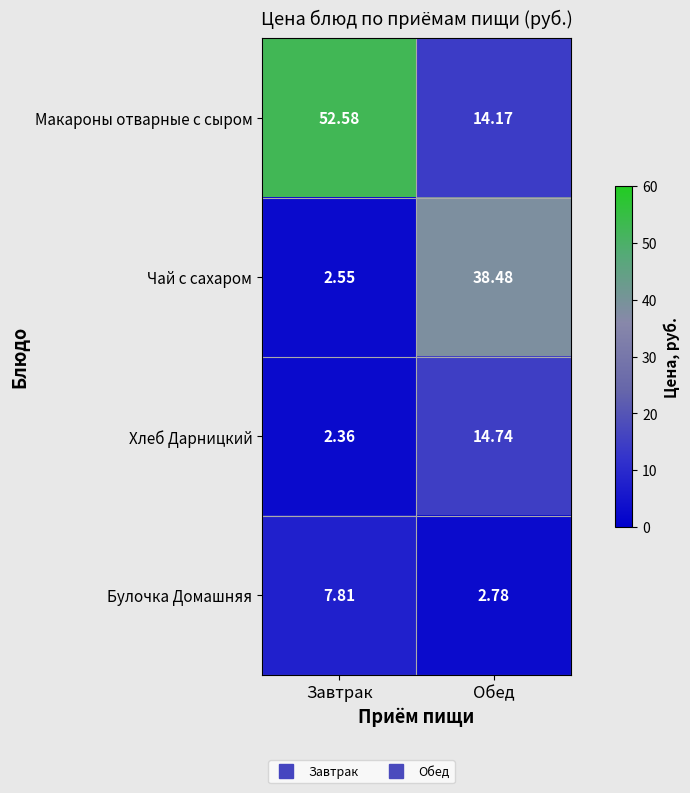

Which series has the largest total across all categories?

Макароны отварные с сыром